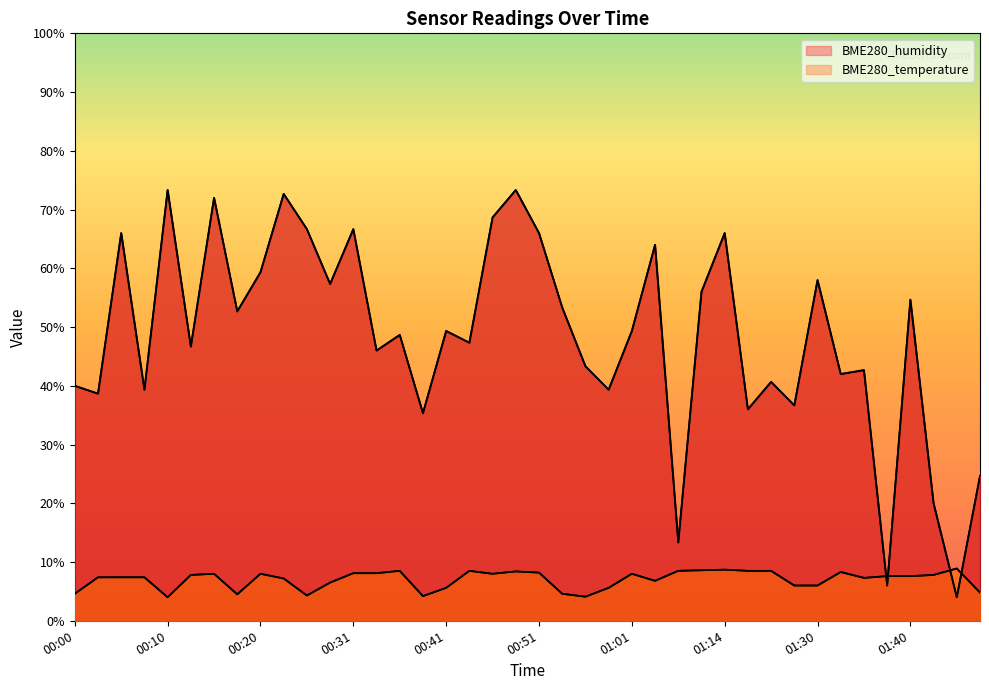

Which series has the largest range (max minus min)?

BME280_humidity